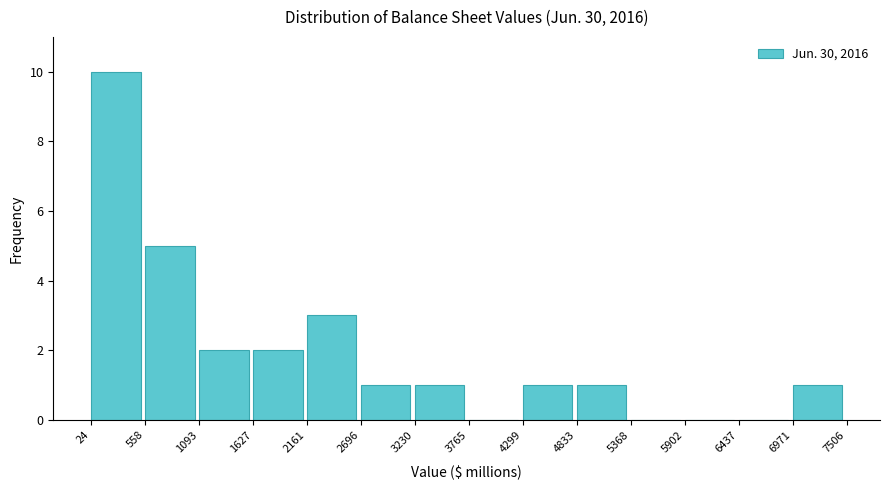

Reading left to right, transcribe this chart: for each bar, give the range it covers on the x-axis and its height. The values are not printed on the chart, so give them approximately, as read against the axis.

24 to 558: 10
558 to 1093: 5
1093 to 1627: 2
1627 to 2161: 2
2161 to 2696: 3
2696 to 3230: 1
3230 to 3765: 1
3765 to 4299: 0
4299 to 4833: 1
4833 to 5368: 1
5368 to 5902: 0
5902 to 6437: 0
6437 to 6971: 0
6971 to 7506: 1